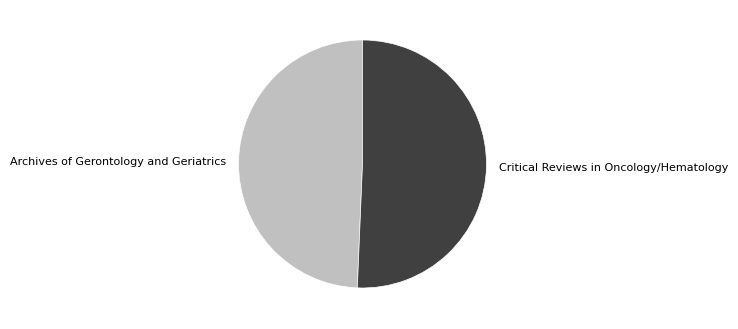

Approximately how many times larger is the value at Archives of Gerontology and Geriatrics compared to Critical Reviews in Oncology/Hematology?

1.0